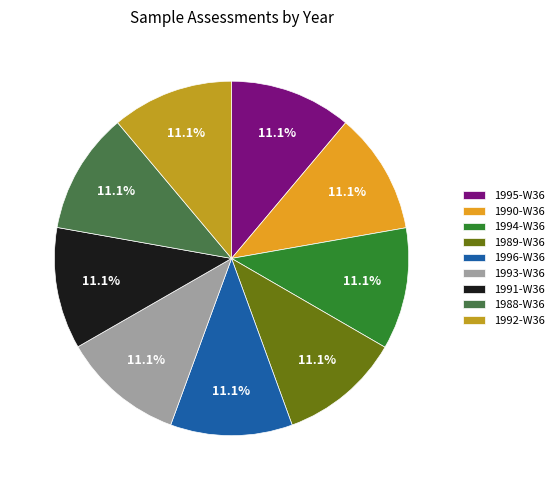

How many slices are in this pie chart?

9